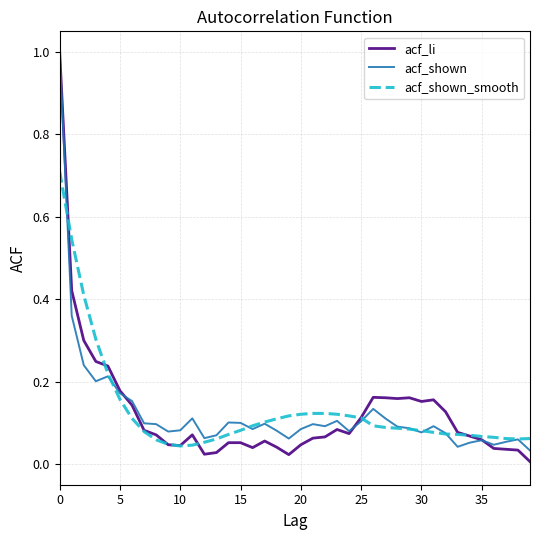

What is the maximum value for acf_li?

1.0